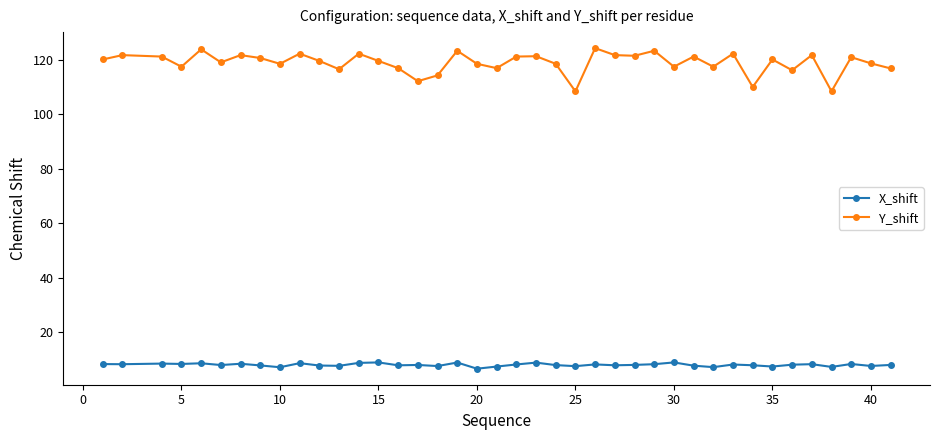

What is the difference between the maximum and minimum values in the Y_shift series?

15.9